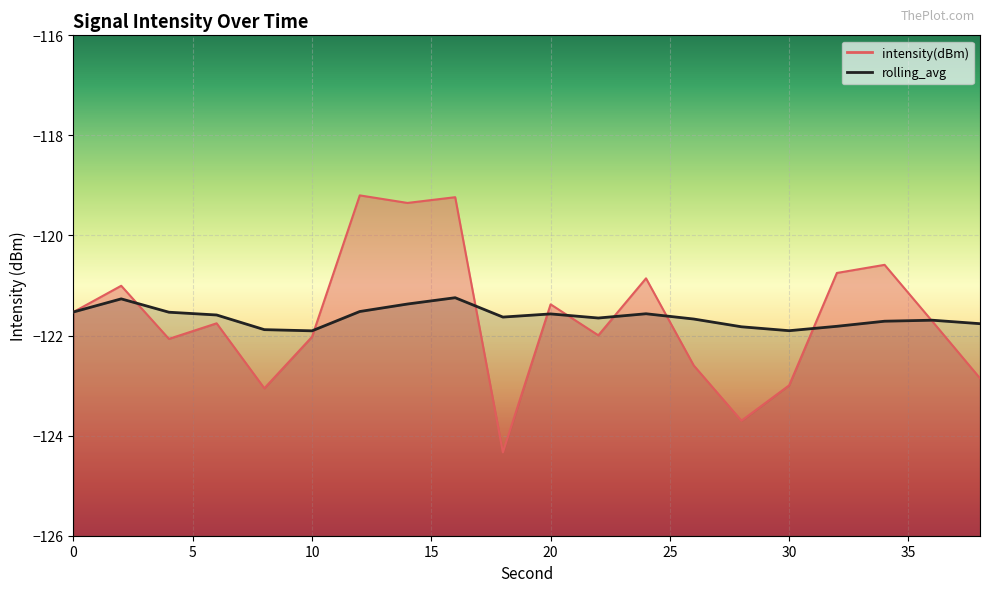

Between 22 and 28, which is larger?

22